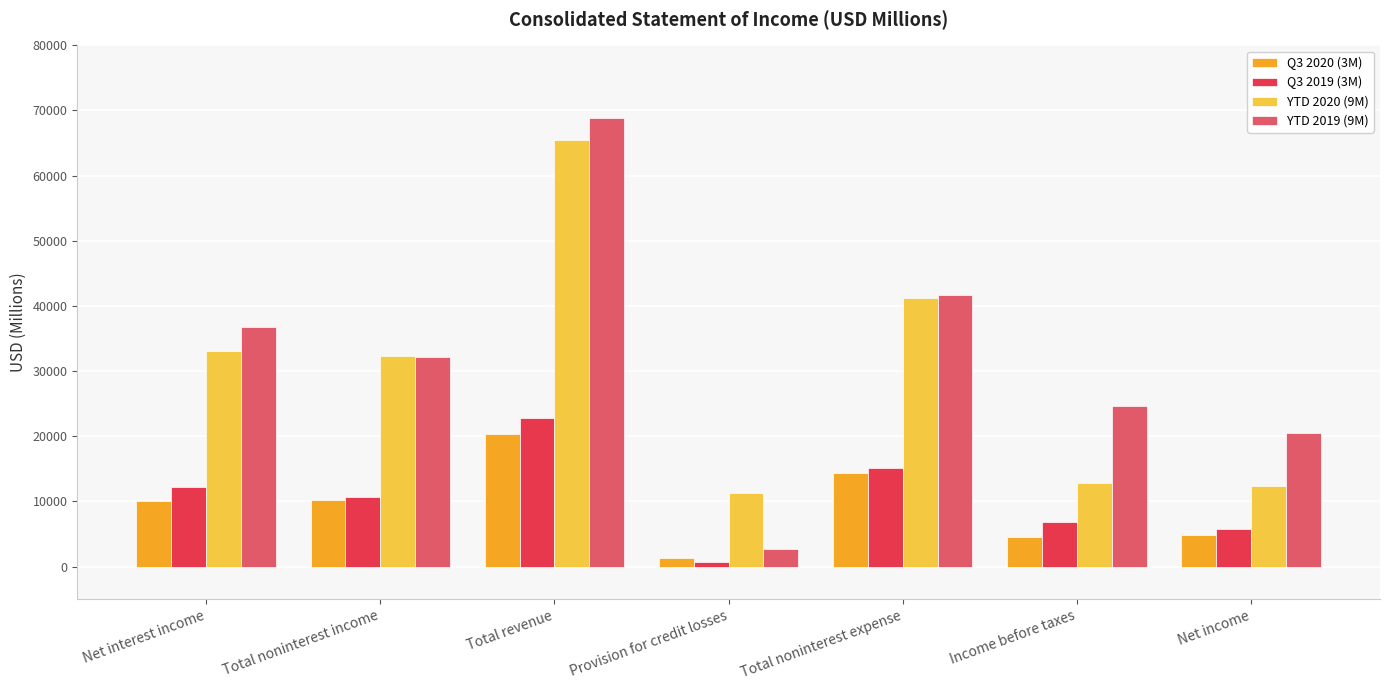

Which category has the highest value across all series?

Total revenue